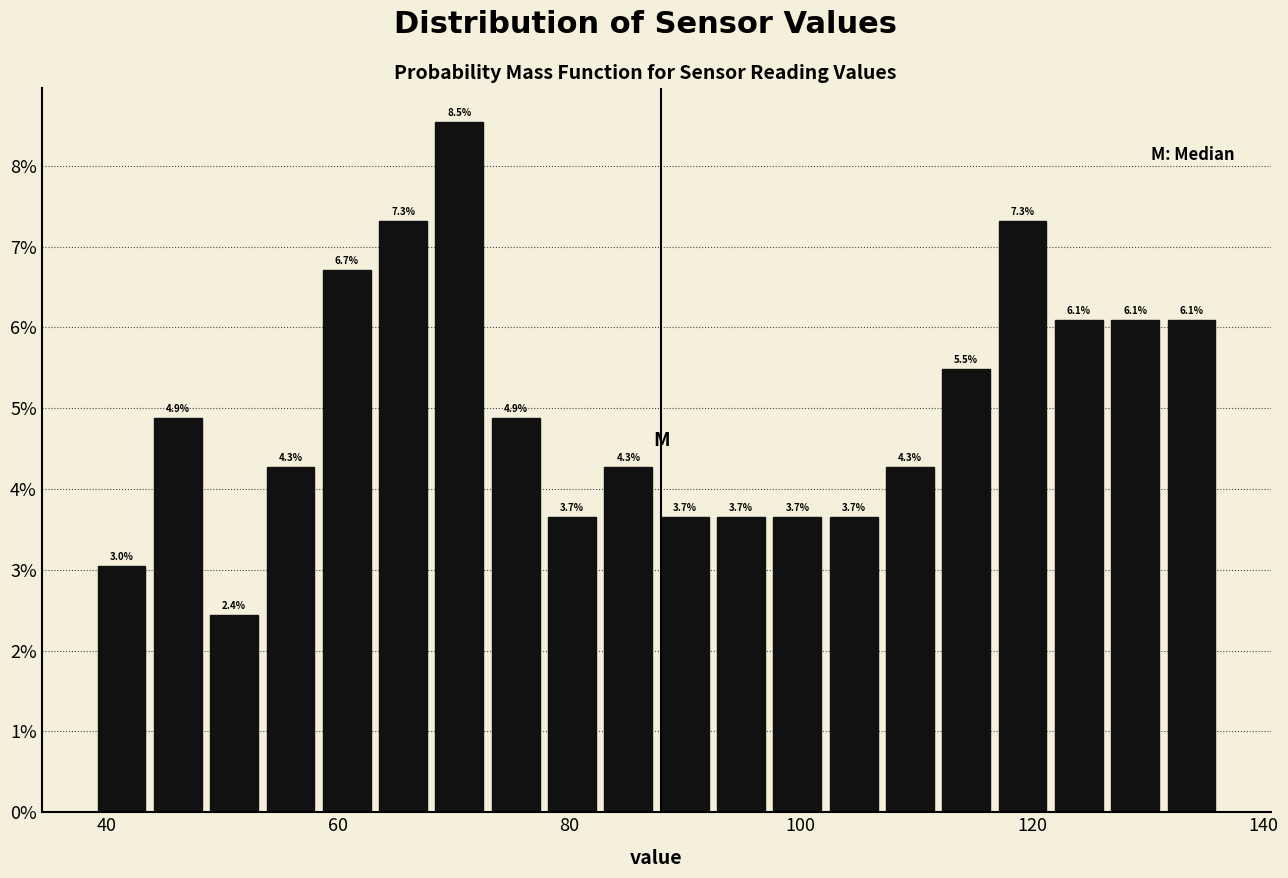

Around what value on the x-axis is the tallest bar? Give the approximate position of its centre, as read against the axis.

70